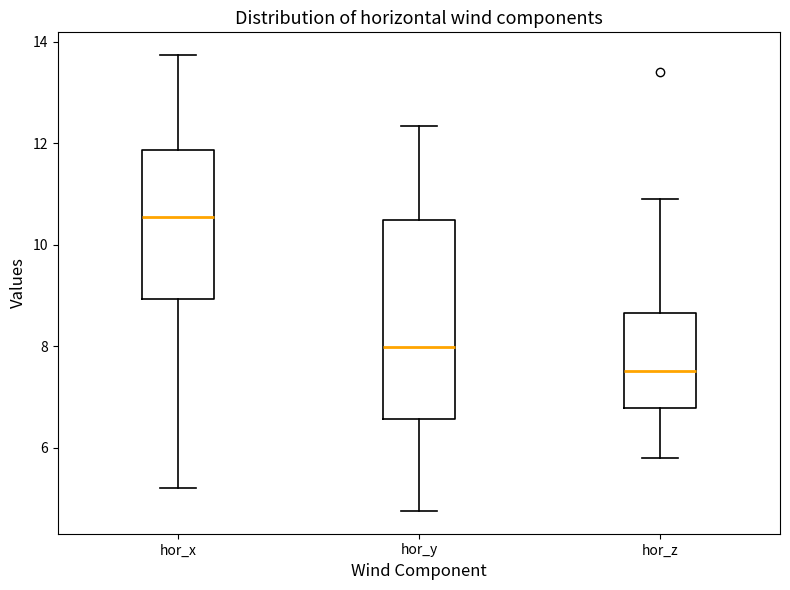

Which box is the tallest, from its lower edge to its upper edge?

hor_y